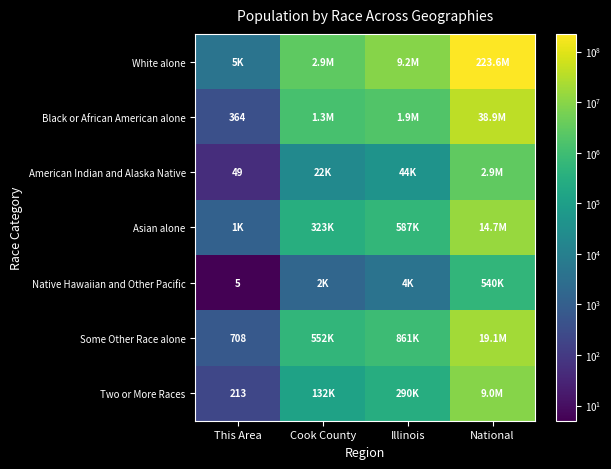

The Black or African American alone series shows 178 at This Area. True or false?

False